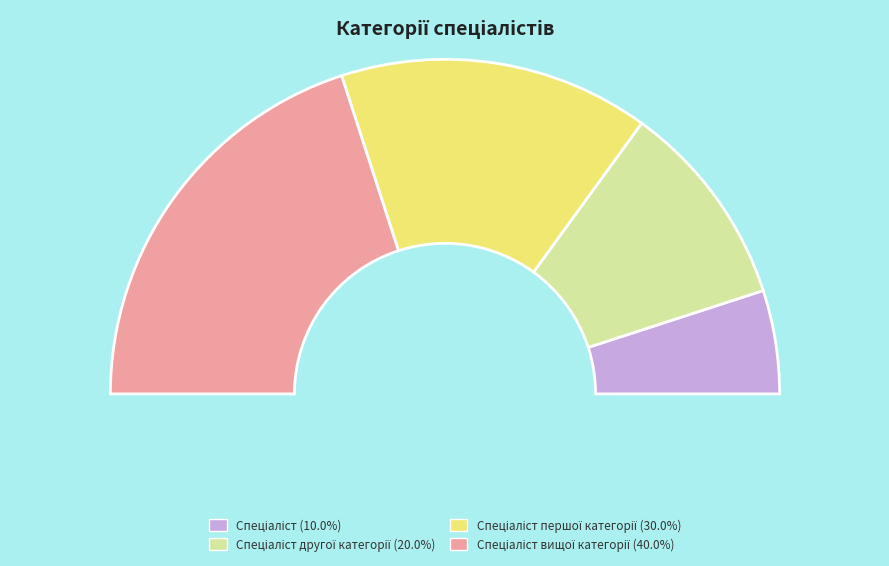

Is there any slice that represents more than half of the pie?

No